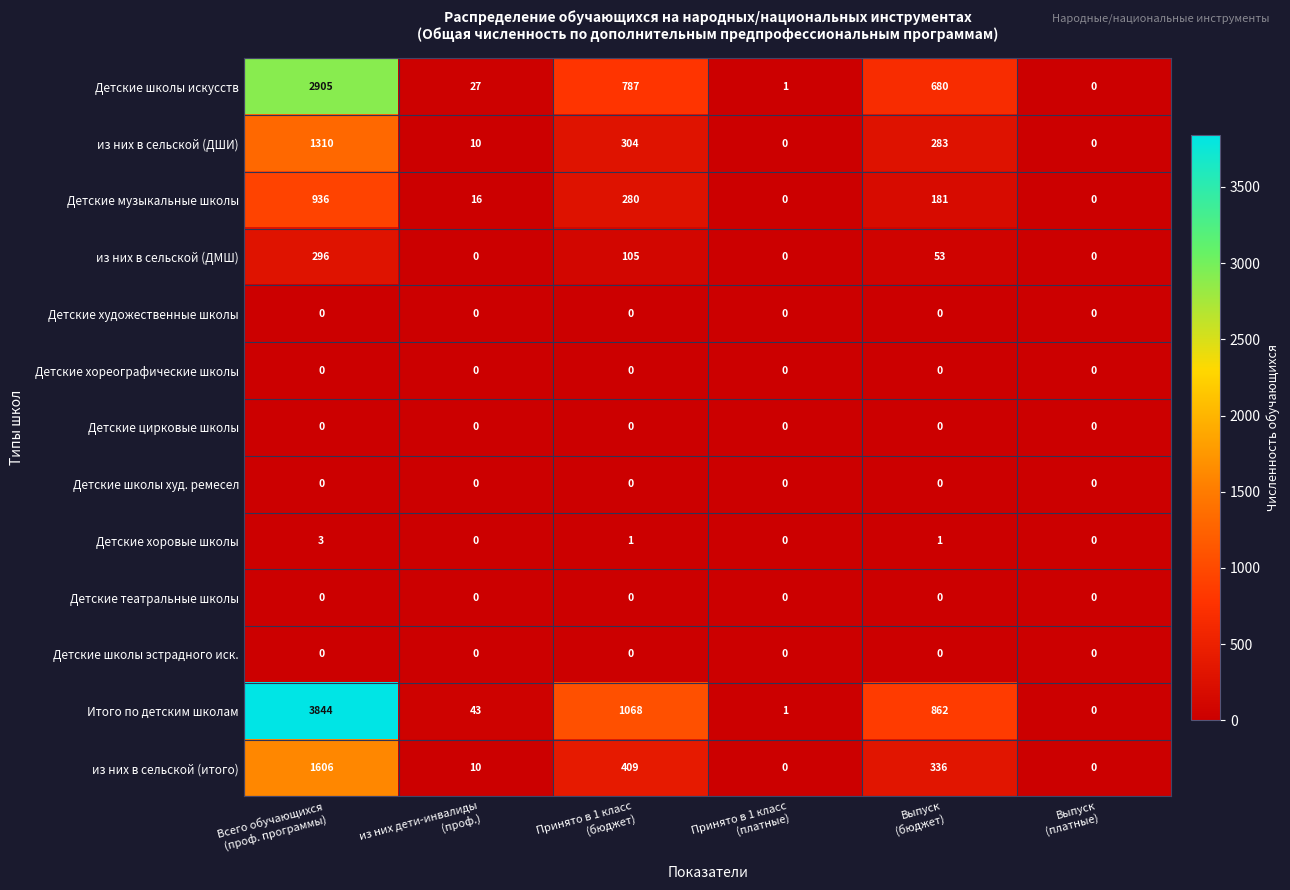

Which series has the largest total across all categories?

Итого по детским школам